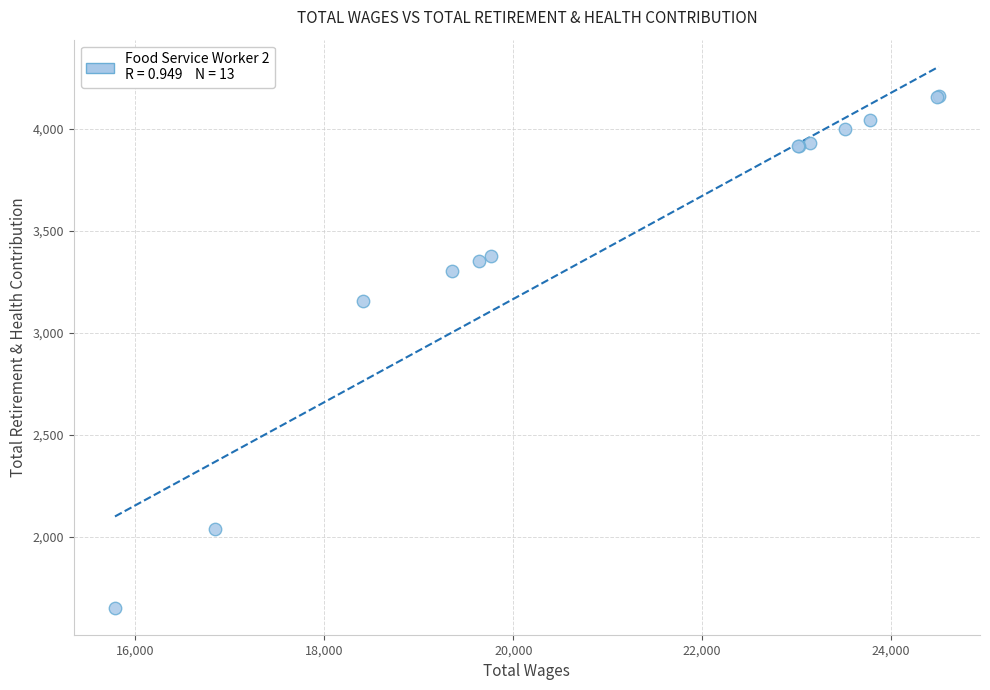

What Y value in the scatter plot is closest to 2908?

3158